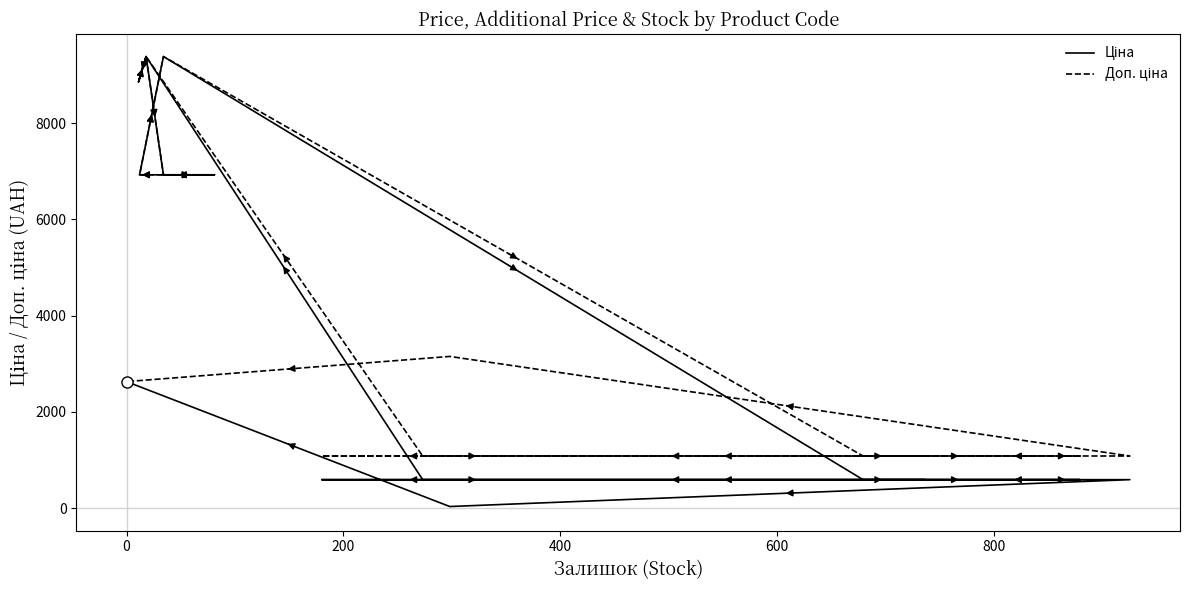

What are all the series names shown in the legend?

Ціна, Доп. ціна